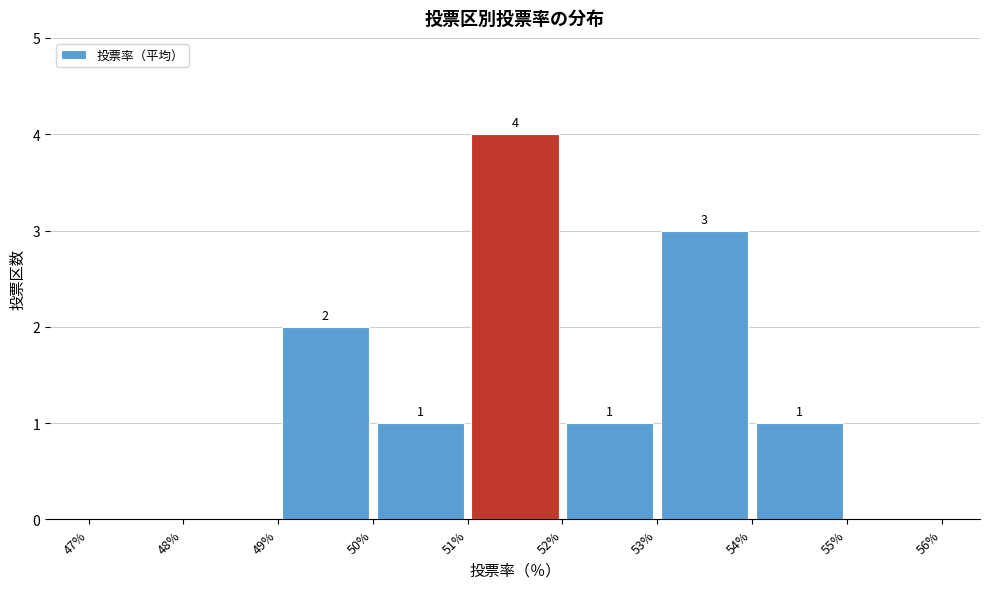

Which range on the x-axis has the tallest bar?

51% to 52%